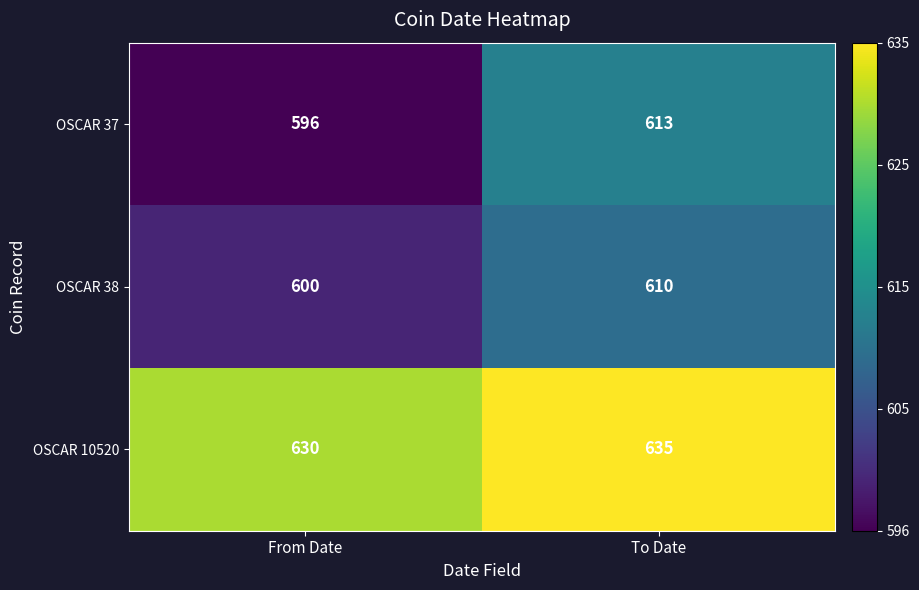

List the labels in order of OSCAR 38 value, largest first.

To Date, From Date